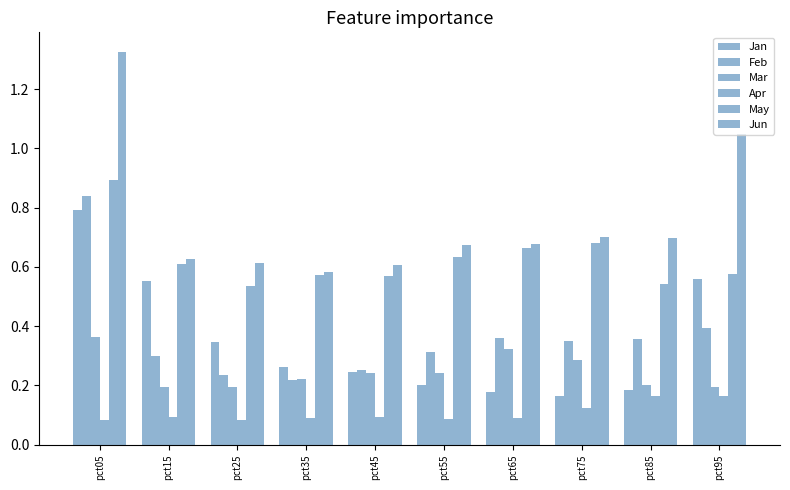

How many categories are shown in the chart?

10